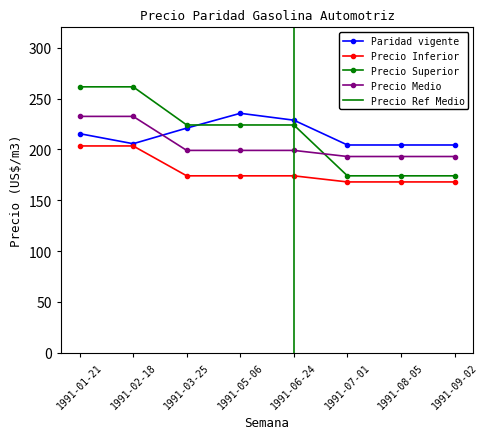

What is the label of the 3rd point from the right?

1991-07-01